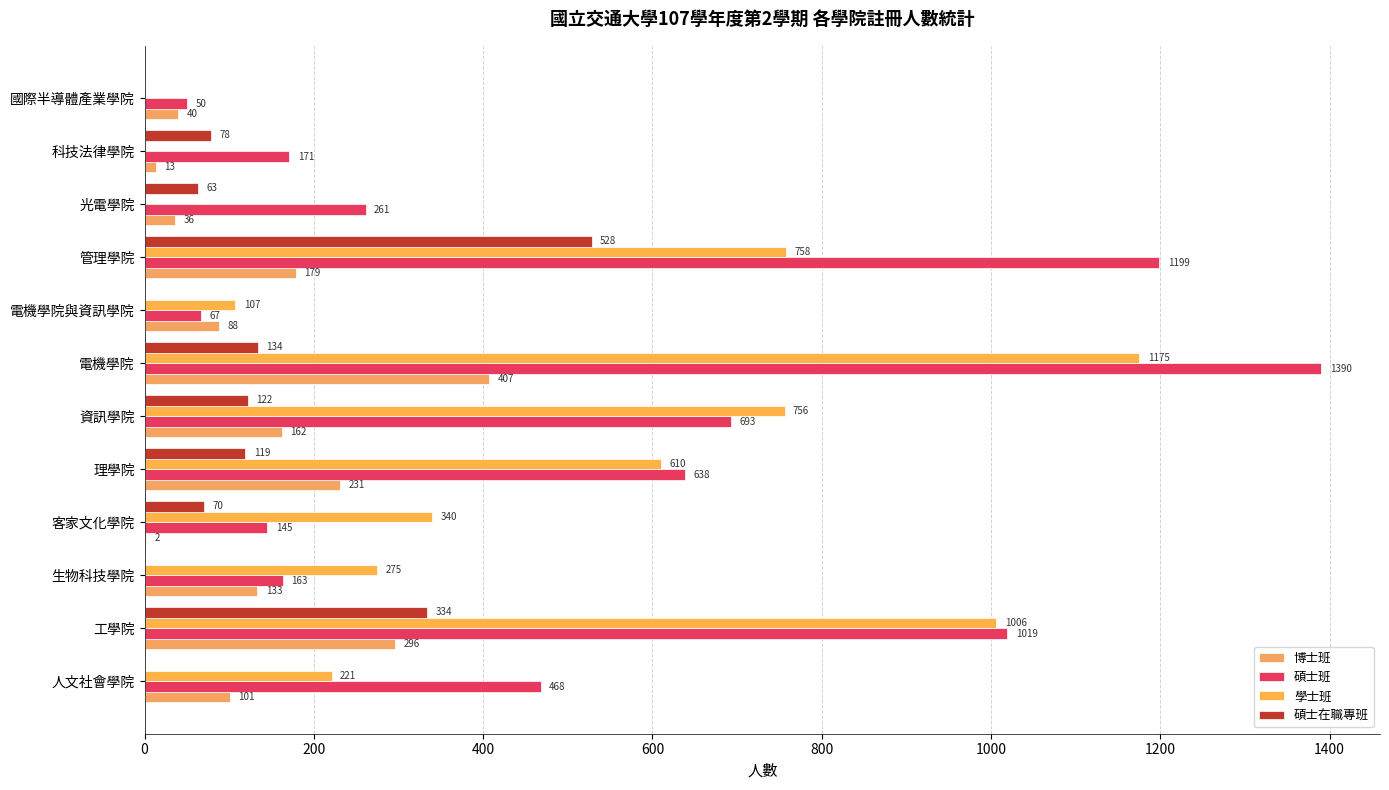

How many categories are shown in the chart?

12